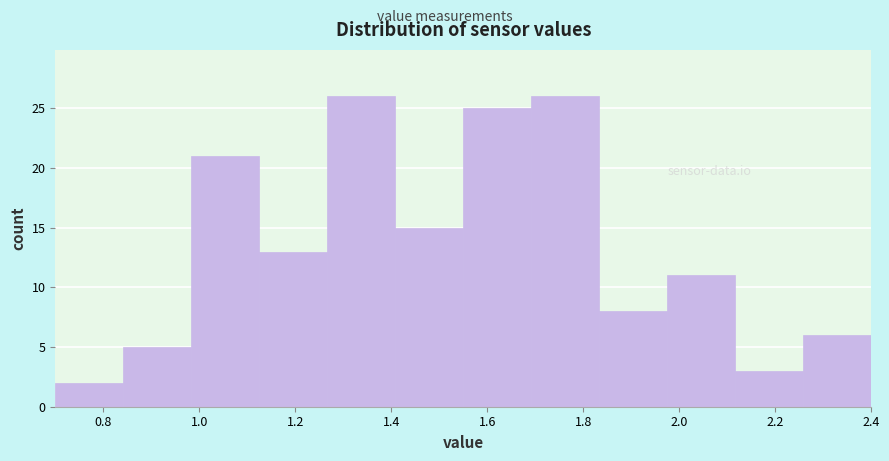

What is the height of the bar covering 1.12 to 1.26 on the x-axis? Neither the bar edges nor the heights are printed on the chart, so give them approximately, as read against the axes.

13